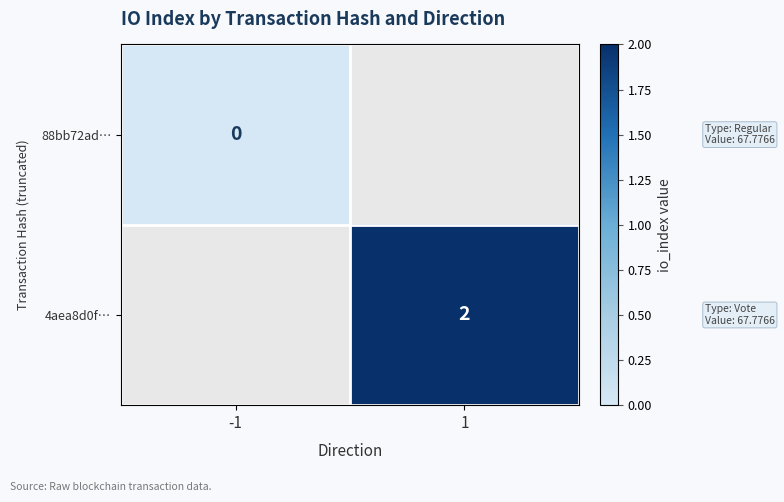

How many data points does each series have?

2